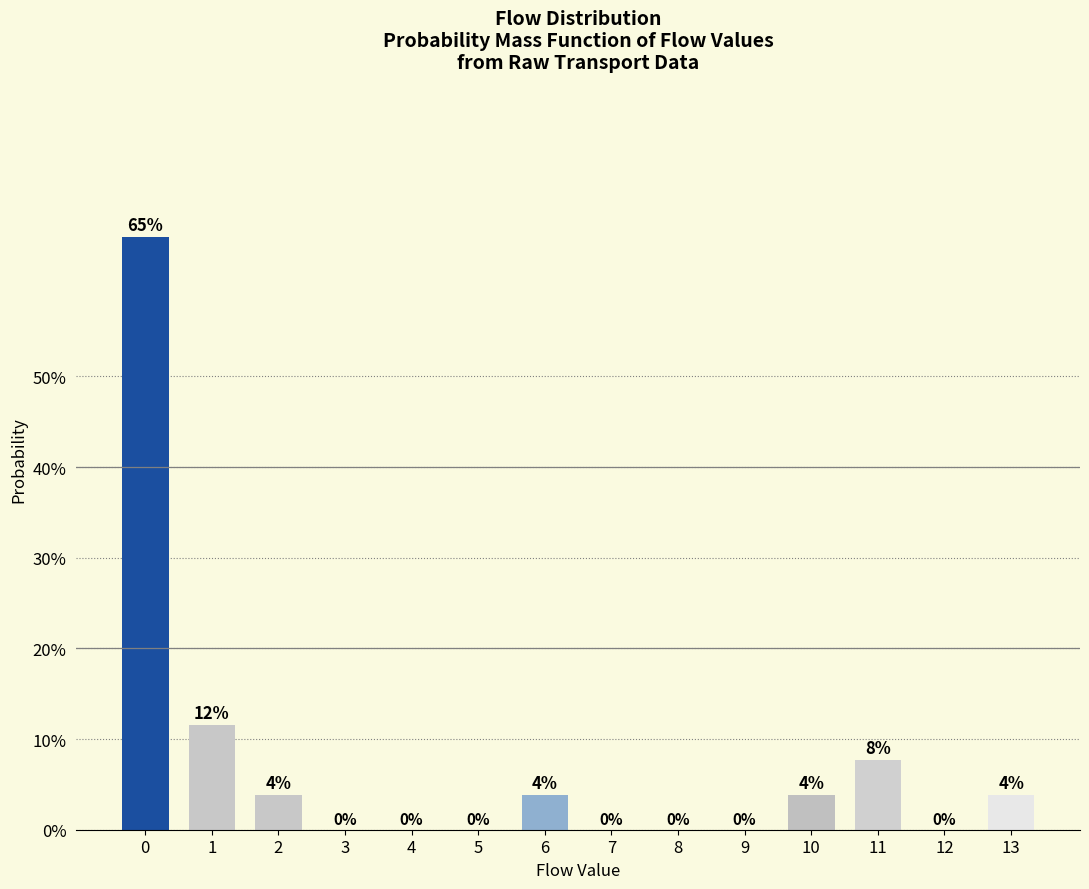

Between 10 and 8, which is larger?

10